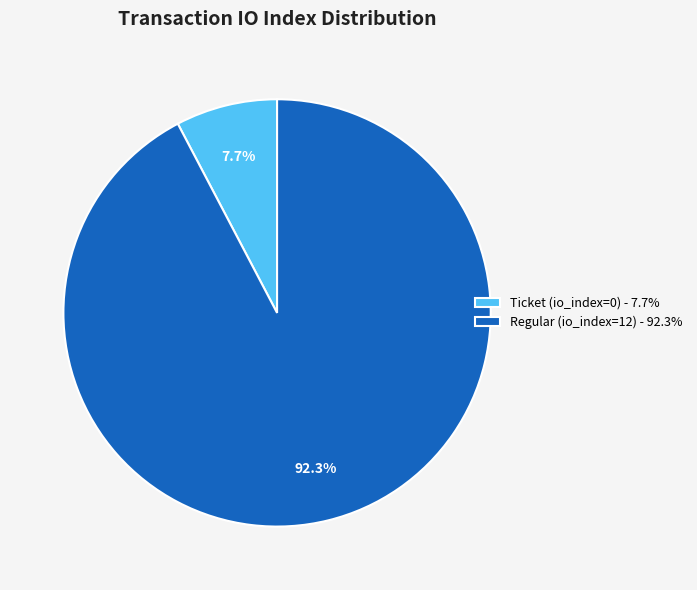

Which slice represents more than half of the pie?

Regular (io_index=12)